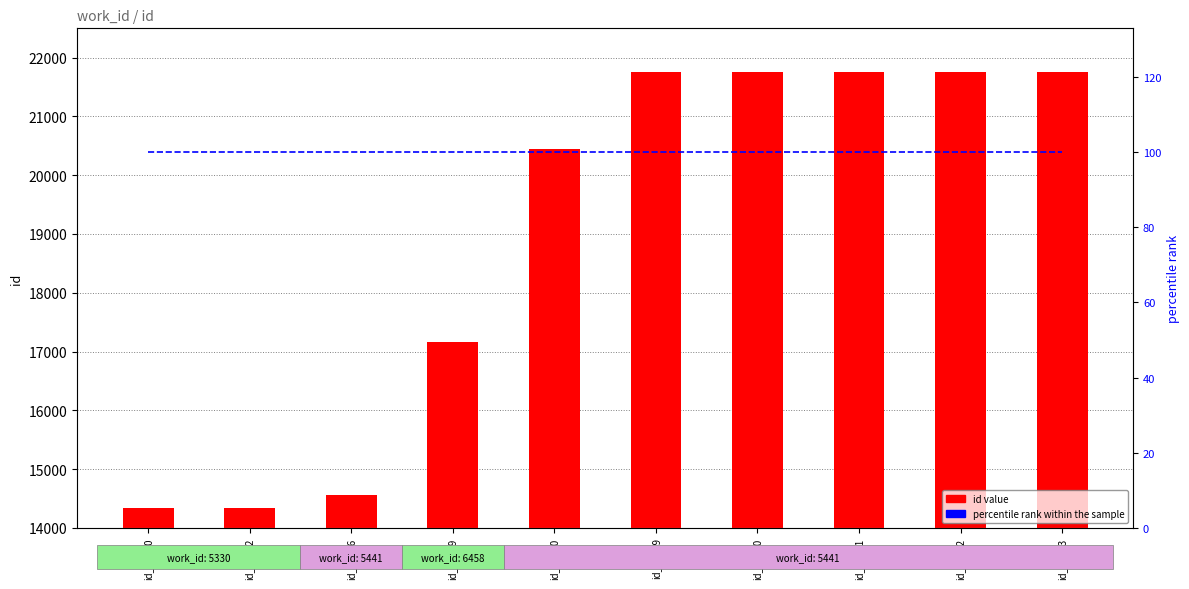

What are all the series names shown in the legend?

id value, percentile rank within the sample